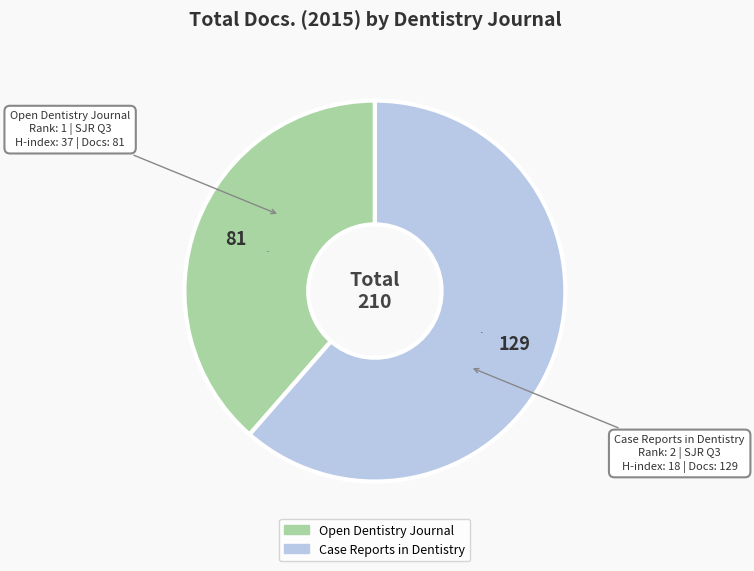

Which category accounts for the majority?

Case Reports in Dentistry